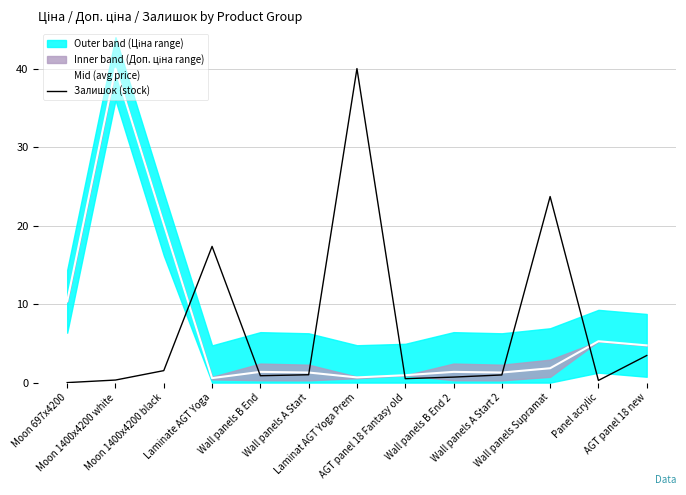

How many interior local peaks does the Залишок (stock) series have?

3